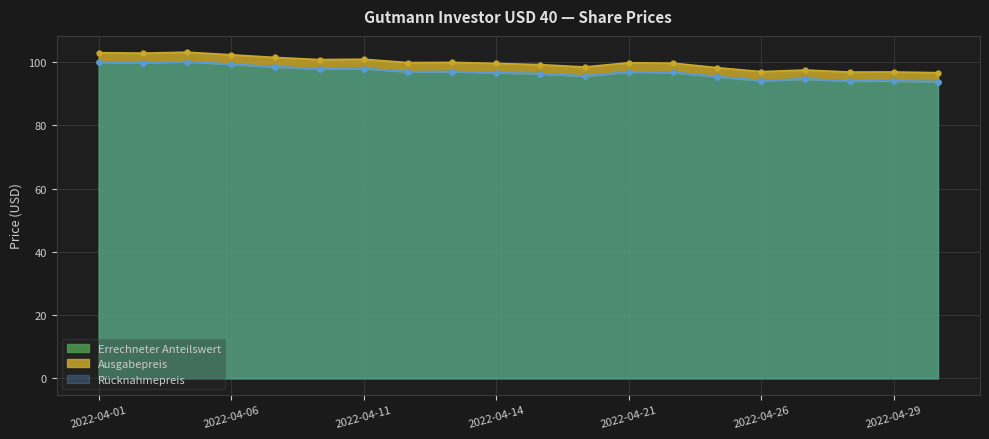

What is the total value across all series at 2022-04-21?

293.7